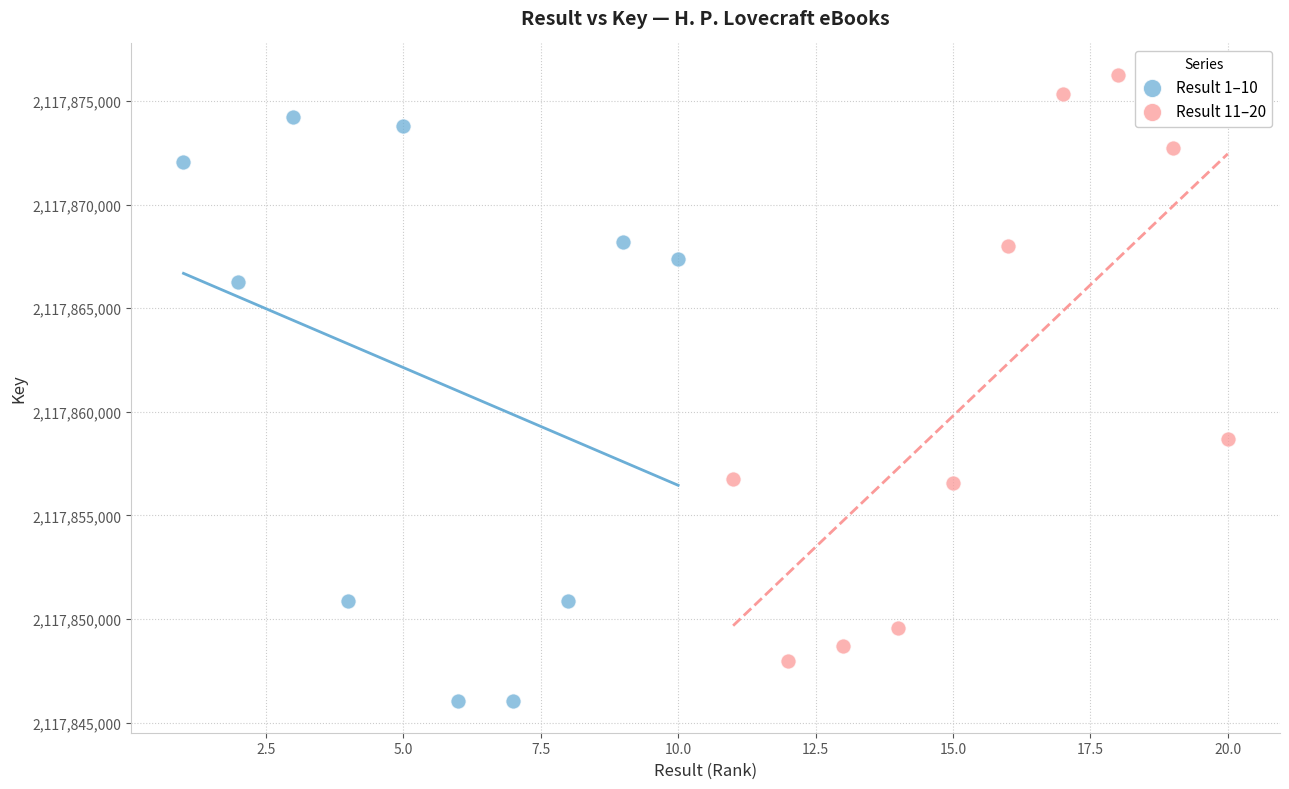

Which series reaches the maximum Y coordinate?

Result 11–20